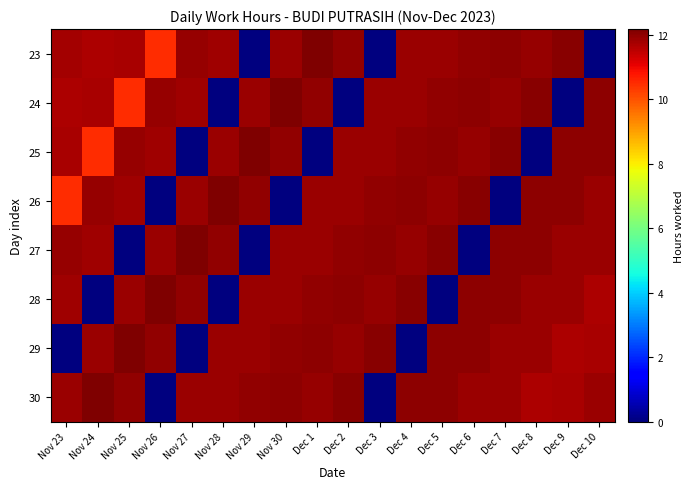

Which series has the largest total across all categories?

30